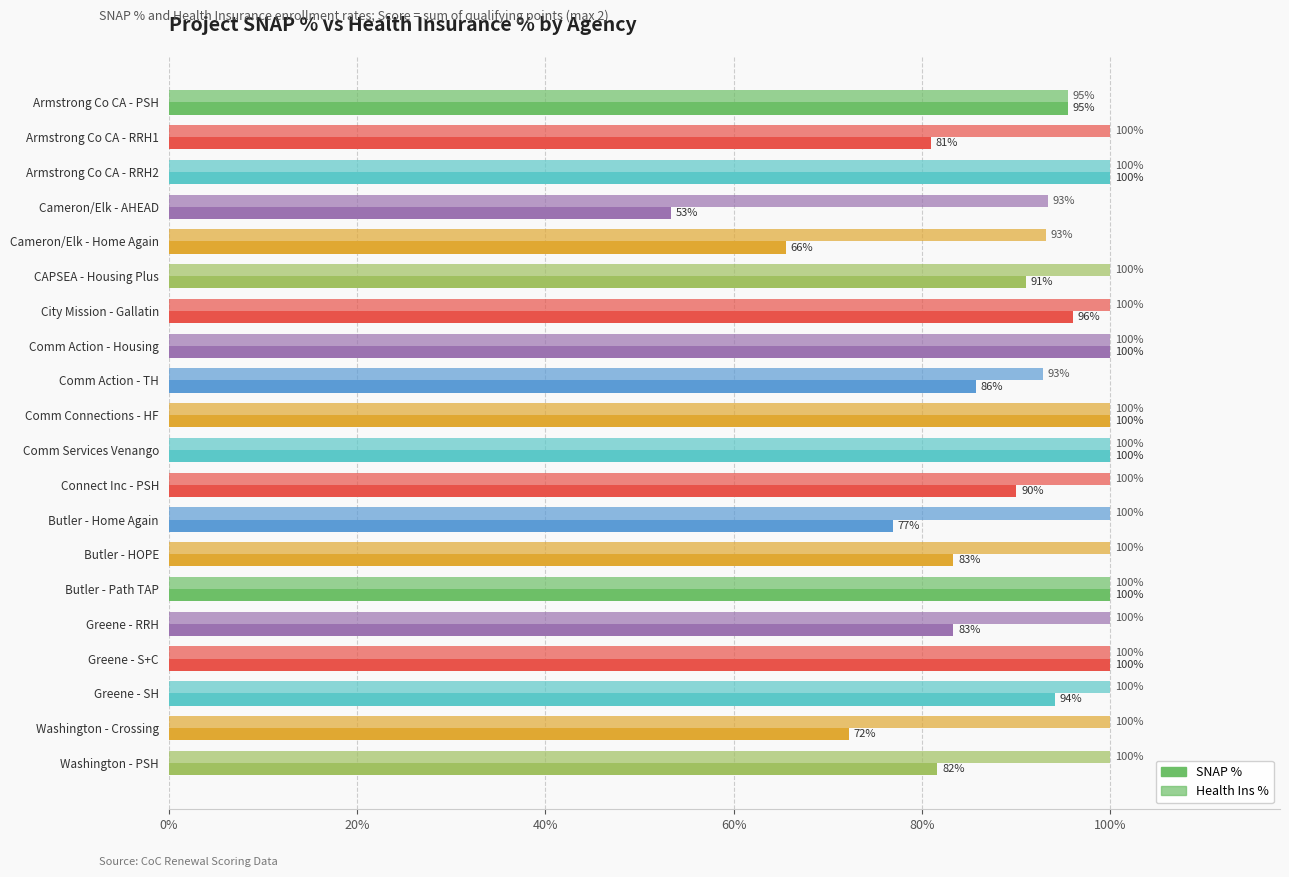

Reading right to left, what are all the values shown in this chart?

SNAP %: 0.8	0.7	0.9	1.0	0.8	1.0	0.8	0.8	0.9	1.0	1.0	0.9	1.0	1.0	0.9	0.7	0.5	1.0	0.8	1.0
Health Ins %: 1.0	1.0	1.0	1.0	1.0	1.0	1.0	1.0	1.0	1.0	1.0	0.9	1.0	1.0	1.0	0.9	0.9	1.0	1.0	1.0